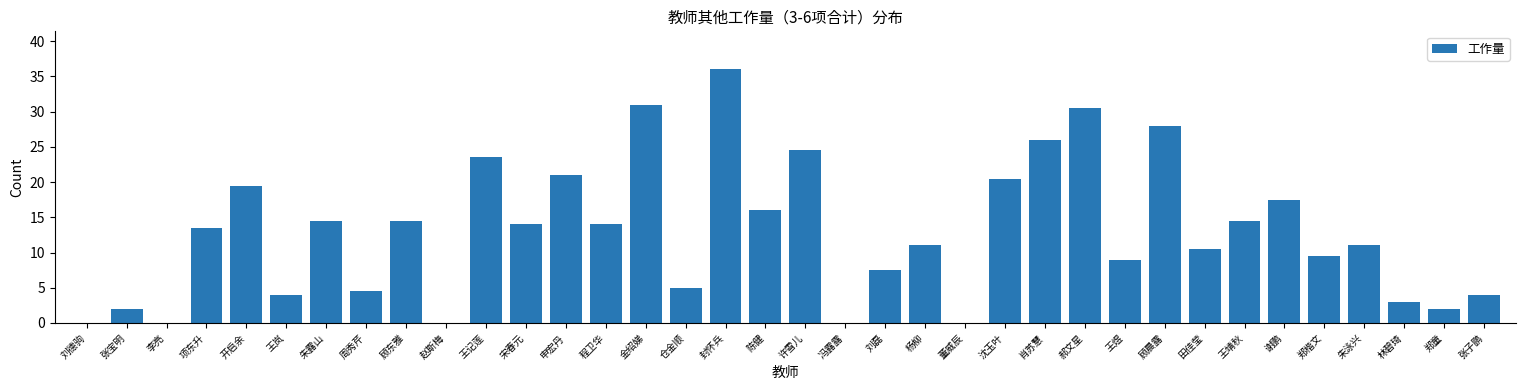

Between 郝文星 and 王煜, which is larger?

郝文星